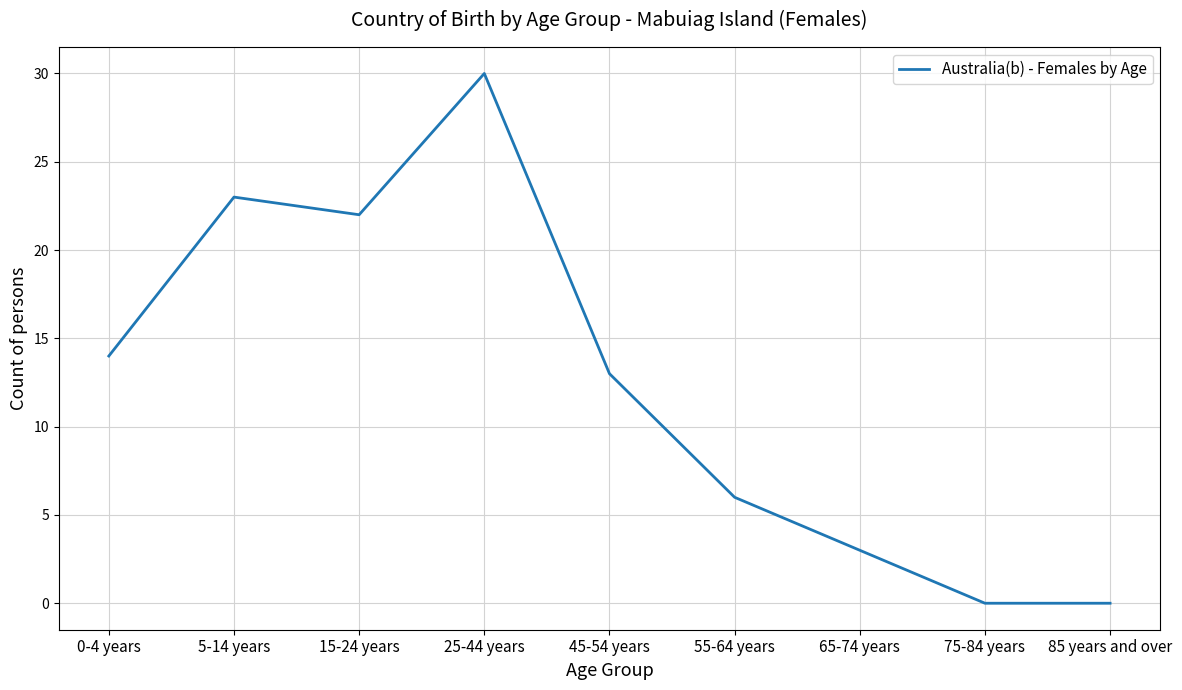

What is the difference between the maximum and minimum values?

30